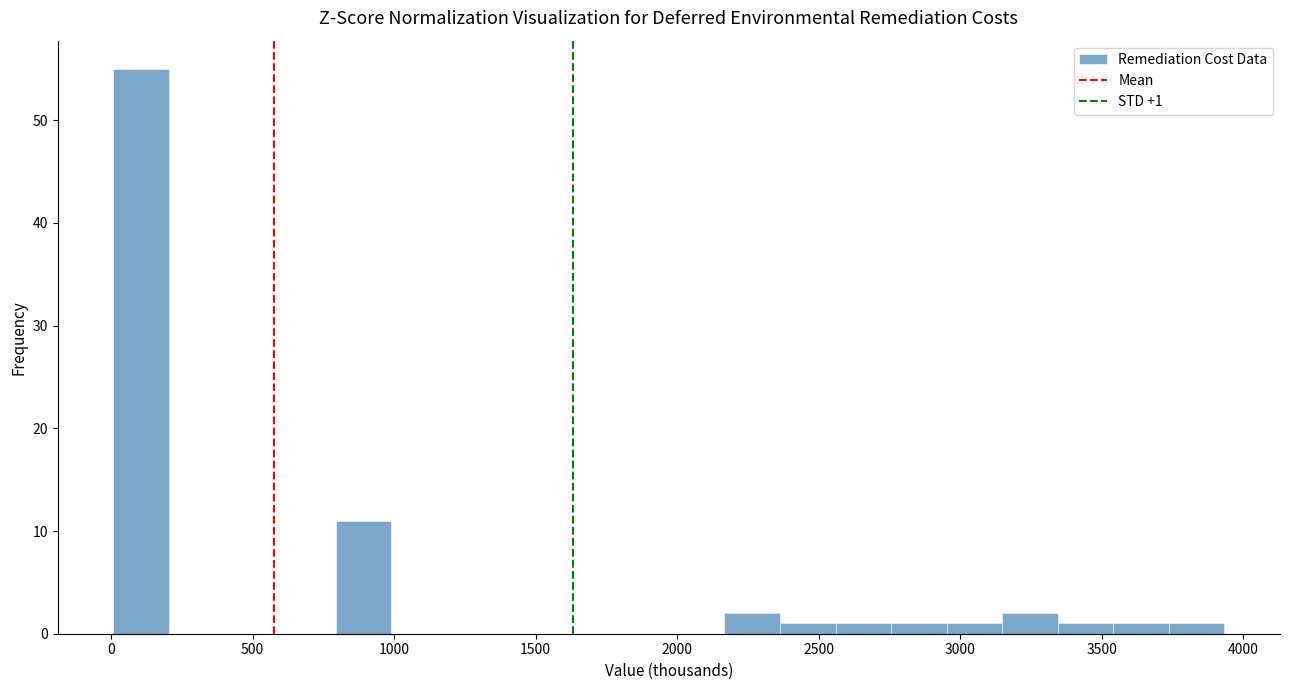

Around what value on the x-axis is the tallest bar? Give the approximate position of its centre, as read against the axis.

100